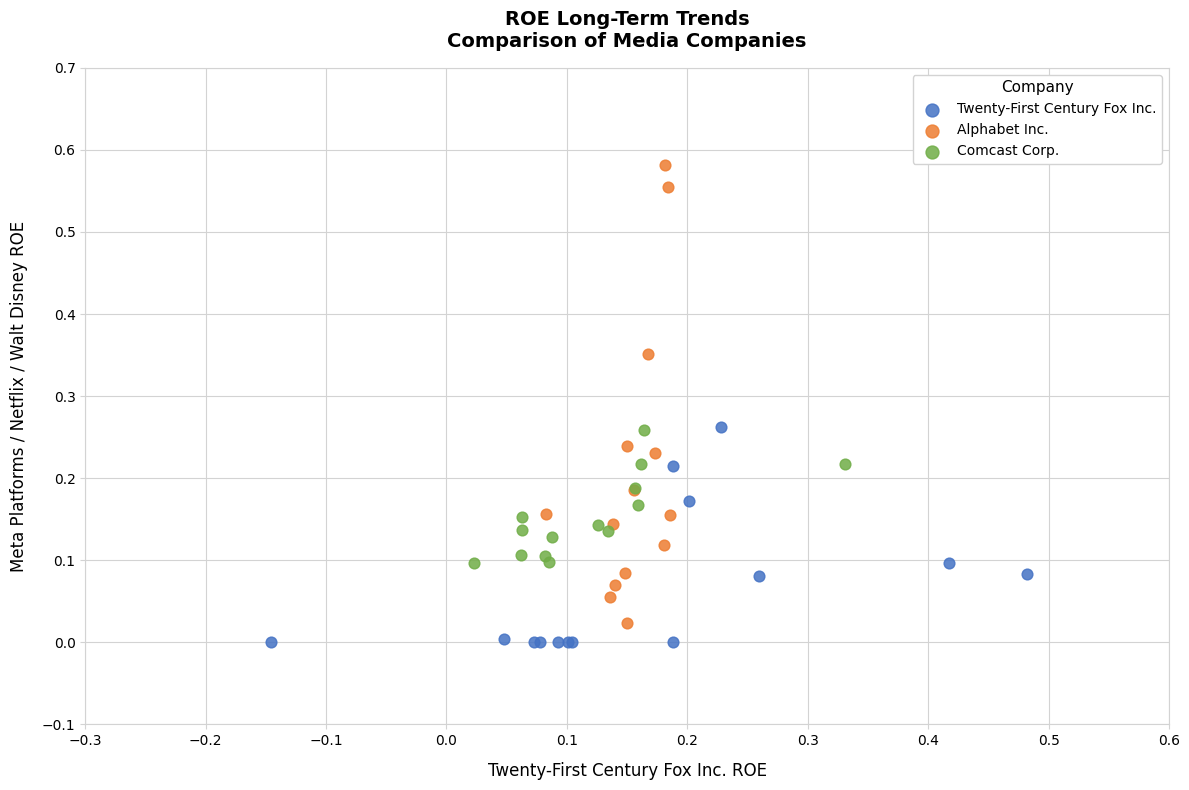

Which series has the widest spread of Y values?

Alphabet Inc.